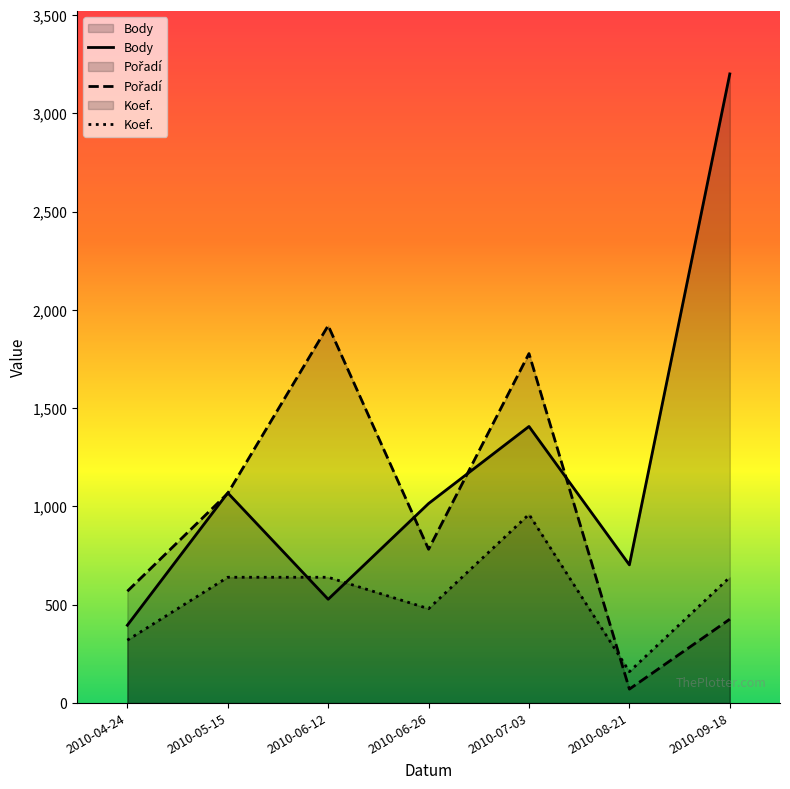

True or false: Pořadí and Koef. intersect in this chart.

True